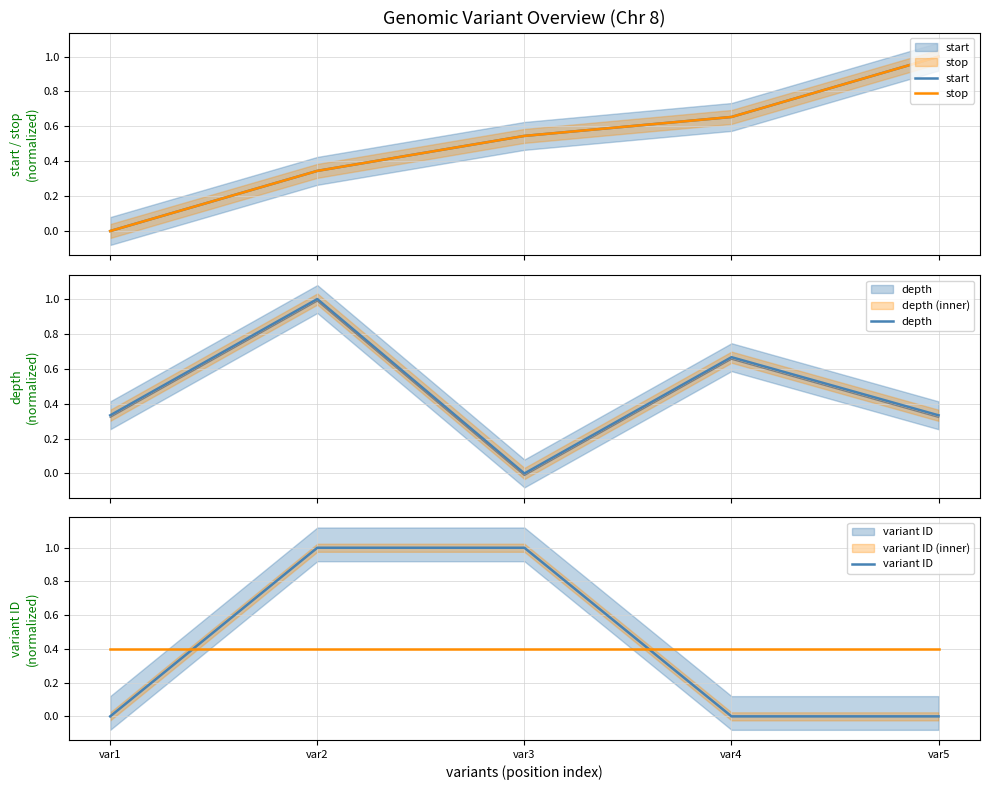

Which has a higher value, var5 or var3?

var5